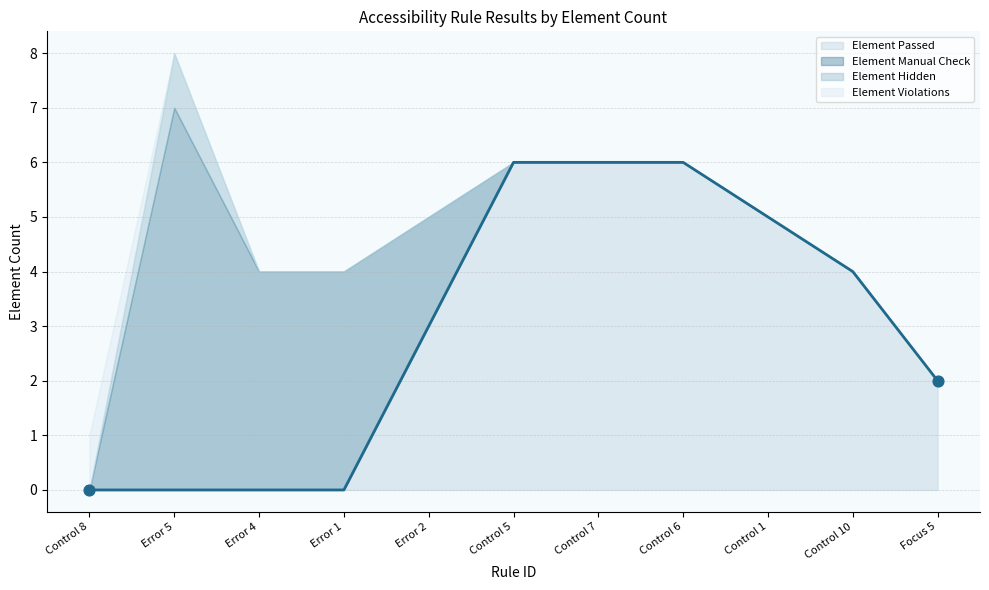

Which series has the widest spread of Y values?

Element Manual Check